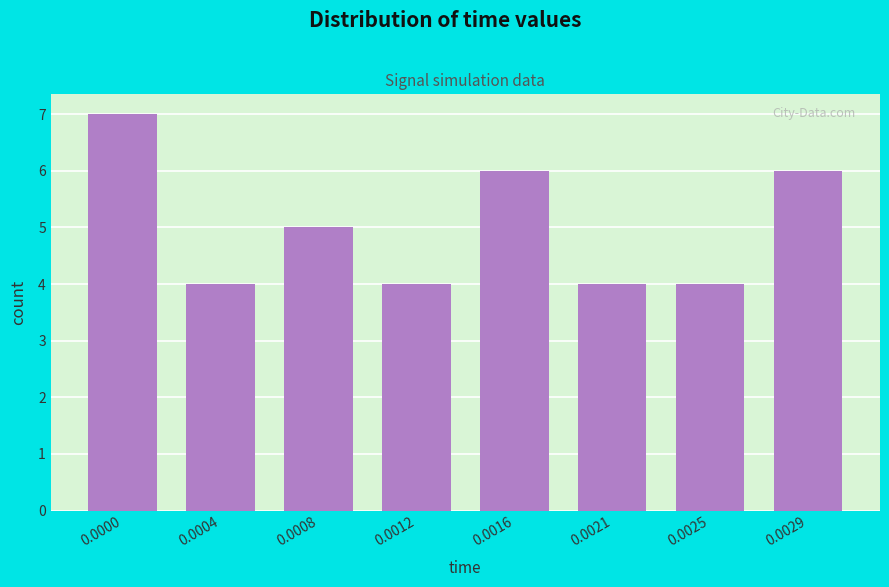

Reading right to left, list all the values displayed in this chart.

0.0029=6	0.0025=4	0.0021=4	0.0016=6	0.0012=4	0.0008=5	0.0004=4	0.0000=7